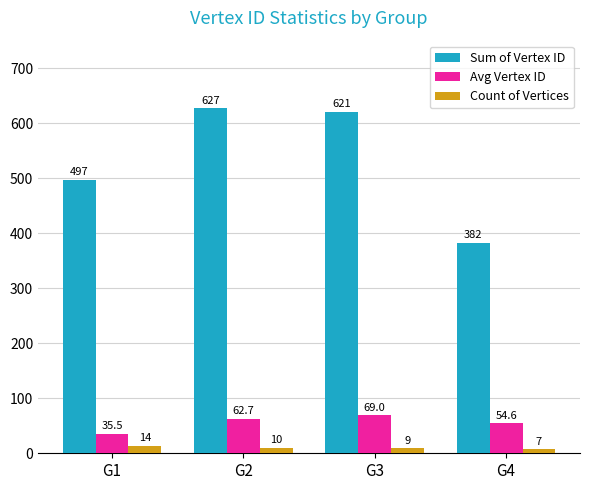

Reading right to left, transcribe all the data shown in this chart.

Sum of Vertex ID: G4=382.0	G3=621.0	G2=627.0	G1=497.0
Avg Vertex ID: G4=54.6	G3=69.0	G2=62.7	G1=35.5
Count of Vertices: G4=7.0	G3=9.0	G2=10.0	G1=14.0